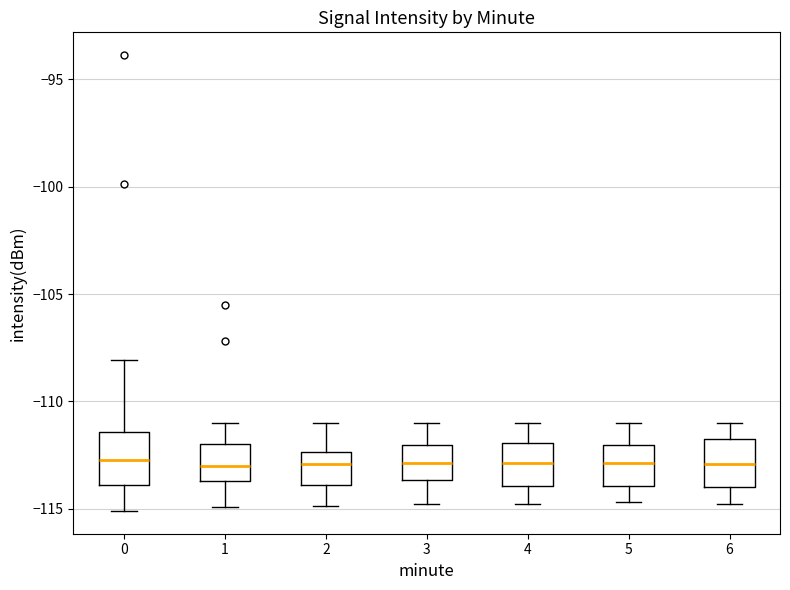

Reading left to right, transcribe this box plot: for each box, give where its median line is, the range the box spans, and where its two whiskers end, as read against the y-axis. The values are not printed on the chart, so give them approximately, as read against the axis.

0: median -112.5, box -114.0 to -111.5, whiskers -115.0 to -108.0
1: median -113.0, box -113.5 to -112.0, whiskers -115.0 to -111.0
2: median -113.0, box -114.0 to -112.5, whiskers -115.0 to -111.0
3: median -113.0, box -113.5 to -112.0, whiskers -115.0 to -111.0
4: median -113.0, box -114.0 to -112.0, whiskers -115.0 to -111.0
5: median -113.0, box -114.0 to -112.0, whiskers -114.5 to -111.0
6: median -113.0, box -114.0 to -112.0, whiskers -115.0 to -111.0